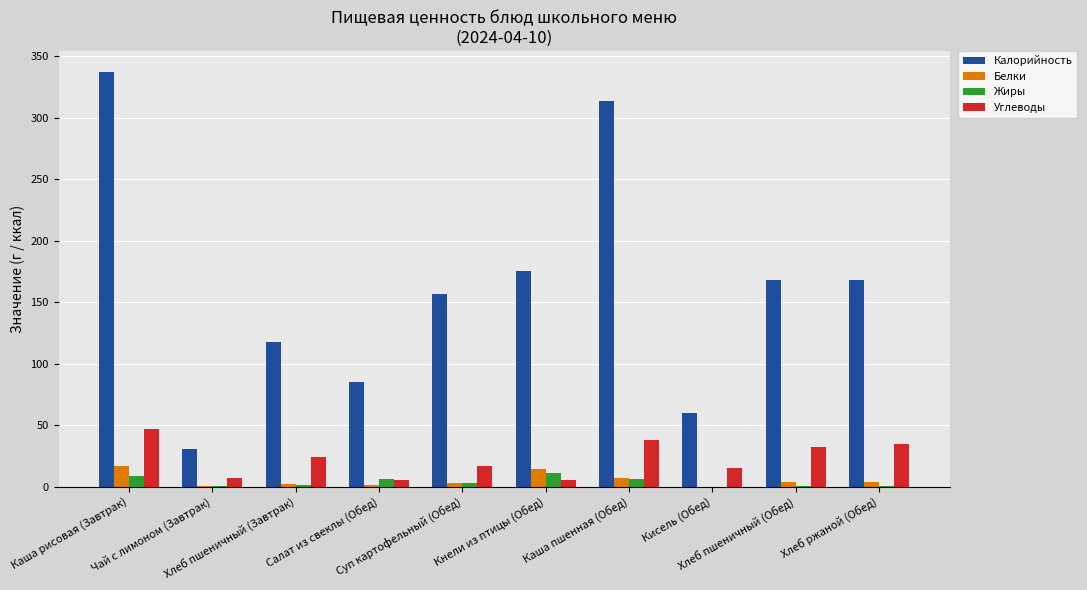

How many groups of bars are there?

10